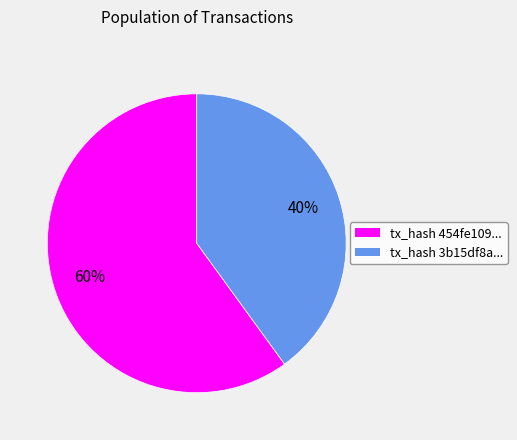

To the nearest percent, what is the difference between the largest and smallest slice percentages?

20%